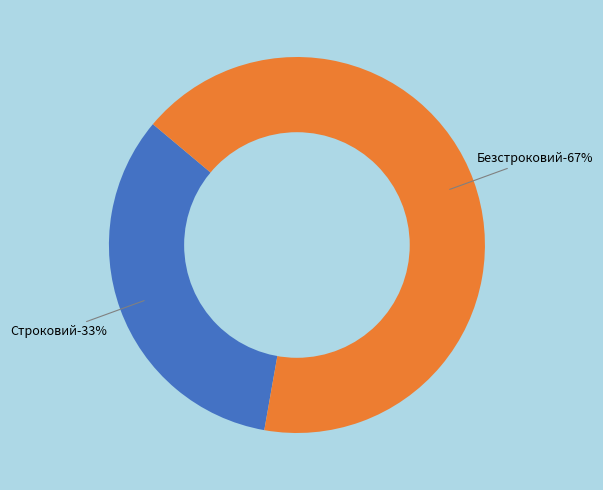

Which slice represents more than half of the pie?

Безстроковий